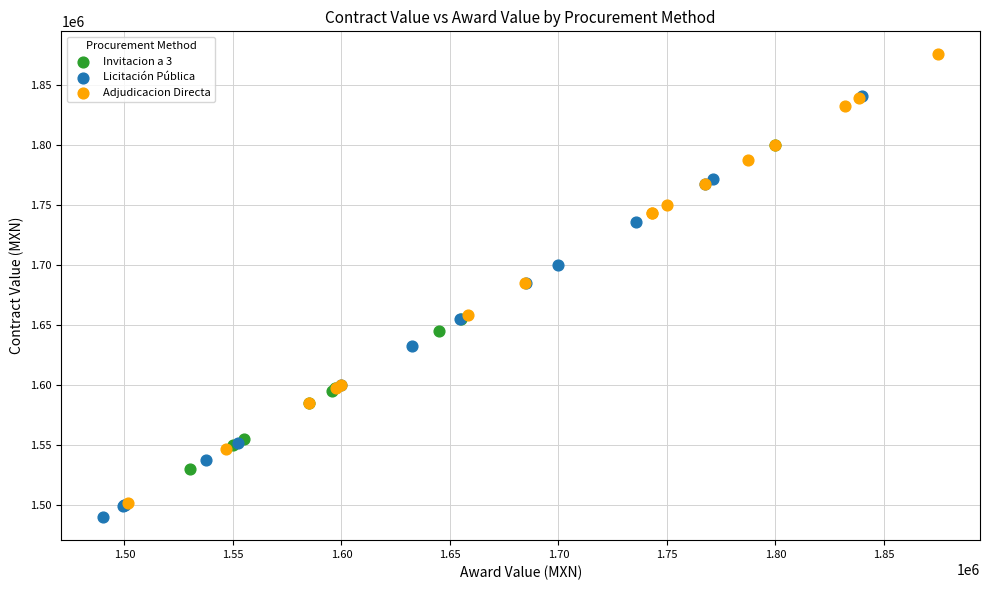

Which series reaches the maximum Y coordinate?

Adjudicacion Directa